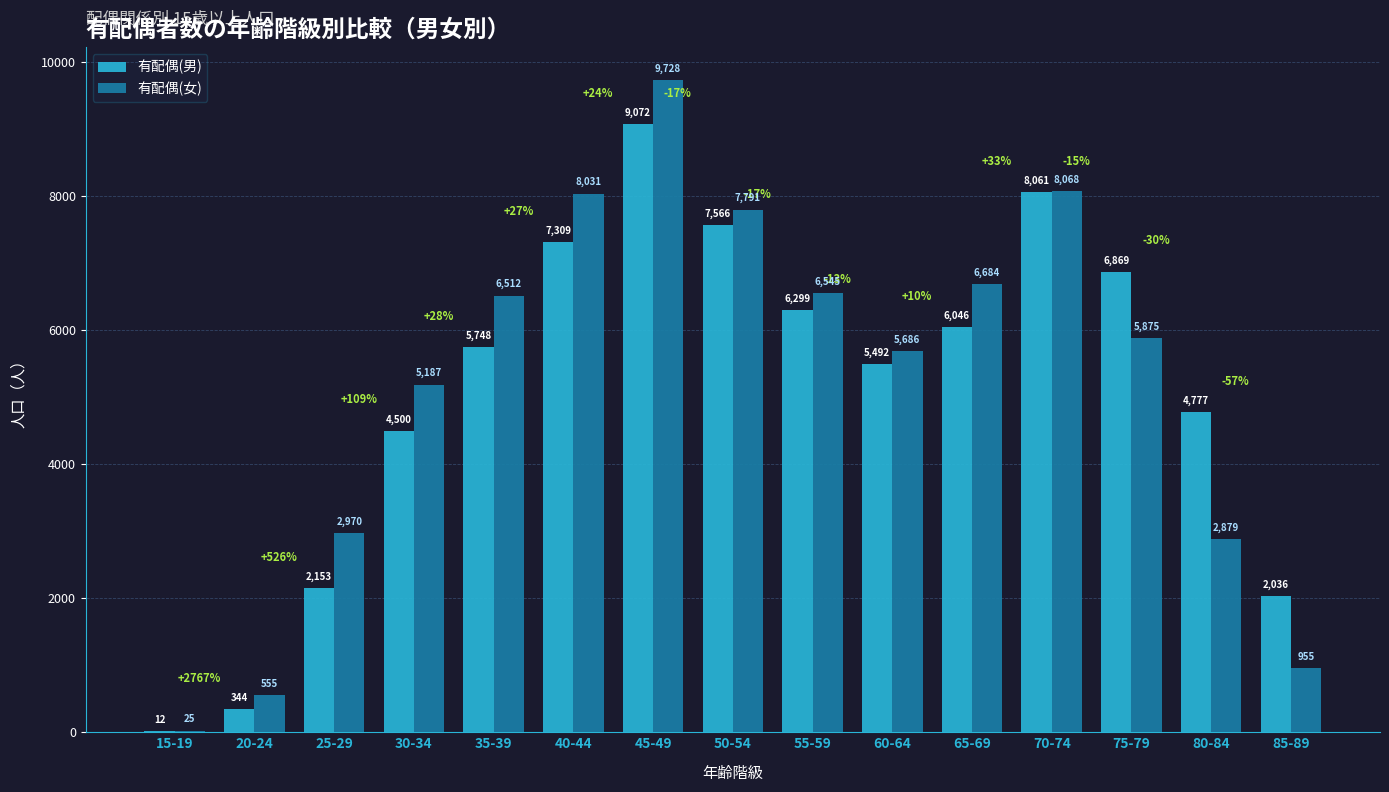

The 有配偶(女) series shows 12998 at 40-44. True or false?

False